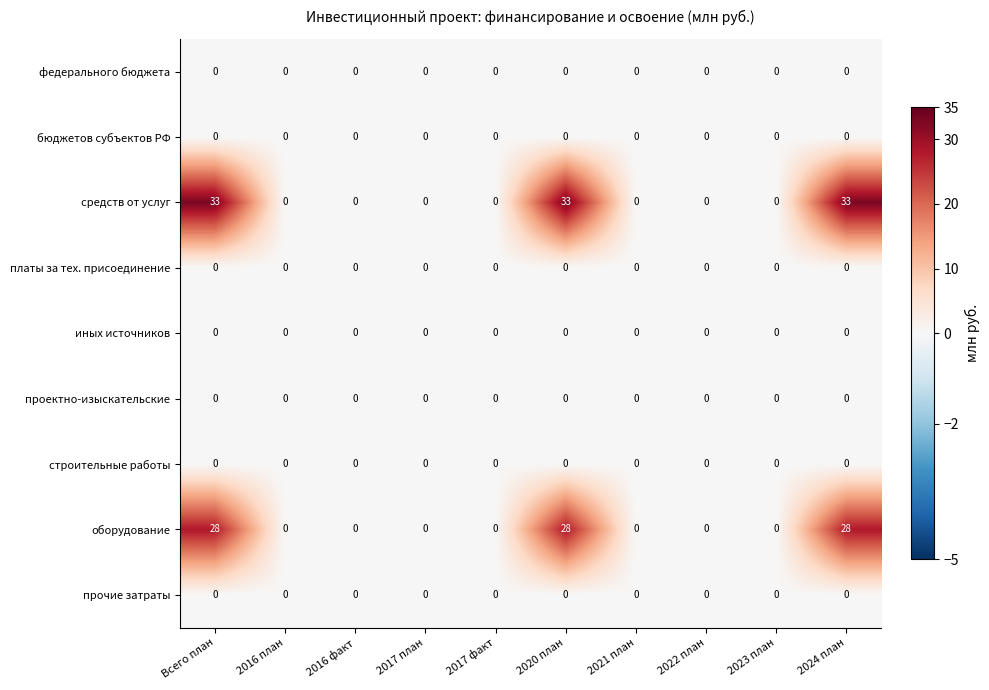

What is the average value of the средств от услуг series?

10